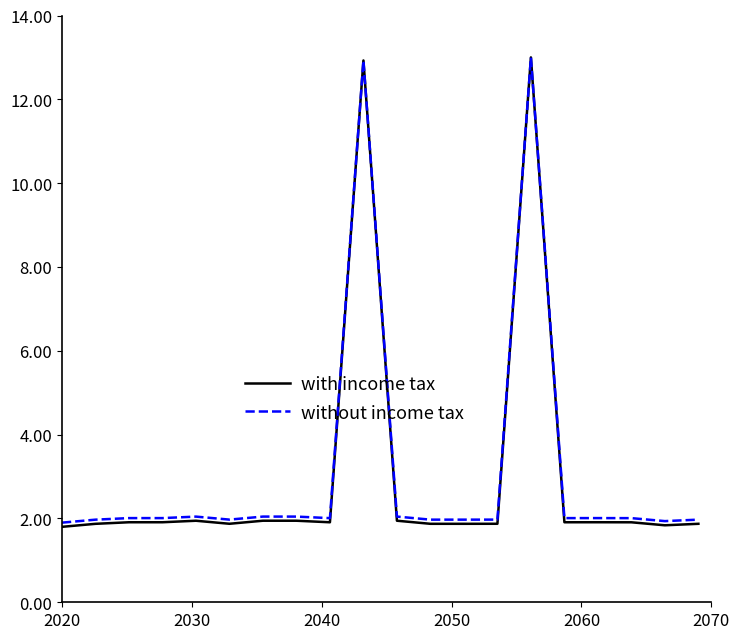

What is the highest value of the without income tax series?

13.0